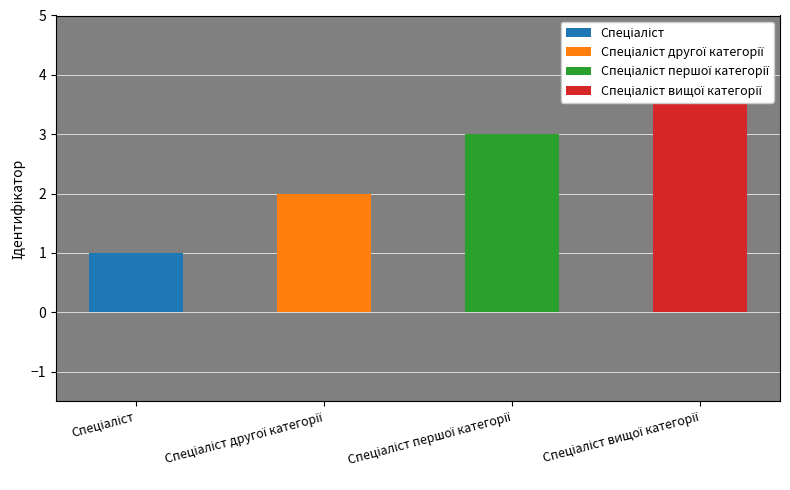

What is the approximate value at Спеціаліст другої категорії?

2